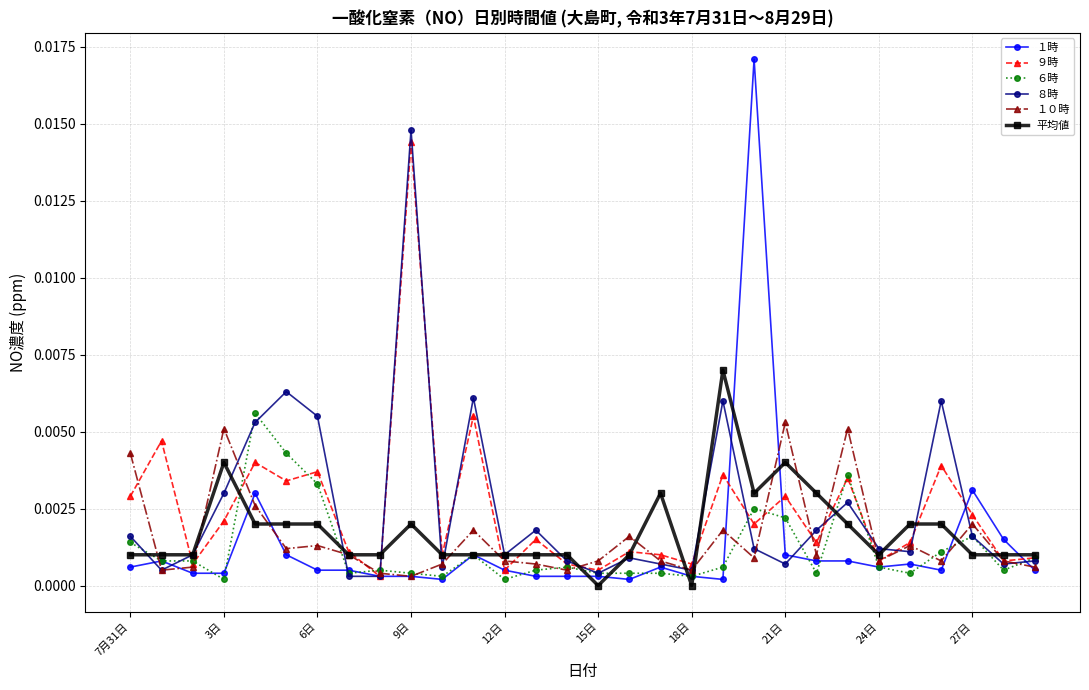

True or false: ８時 has more than 2 points higher than both neighbors.

True